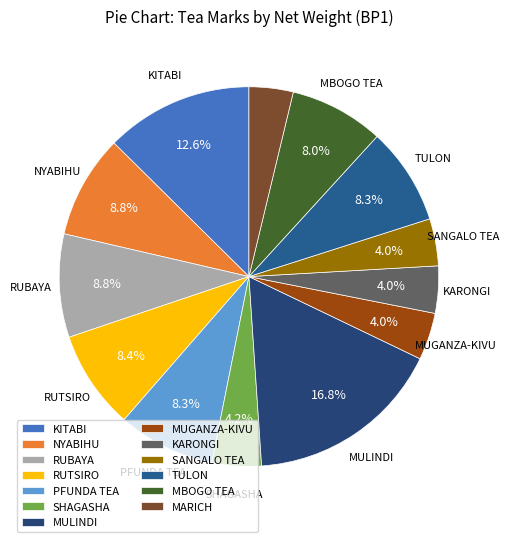

Rank the categories by value from highest to lowest.

MULINDI, KITABI, NYABIHU, RUBAYA, RUTSIRO, TULON, PFUNDA TEA, MBOGO TEA, SHAGASHA, MUGANZA-KIVU, KARONGI, SANGALO TEA, MARICH